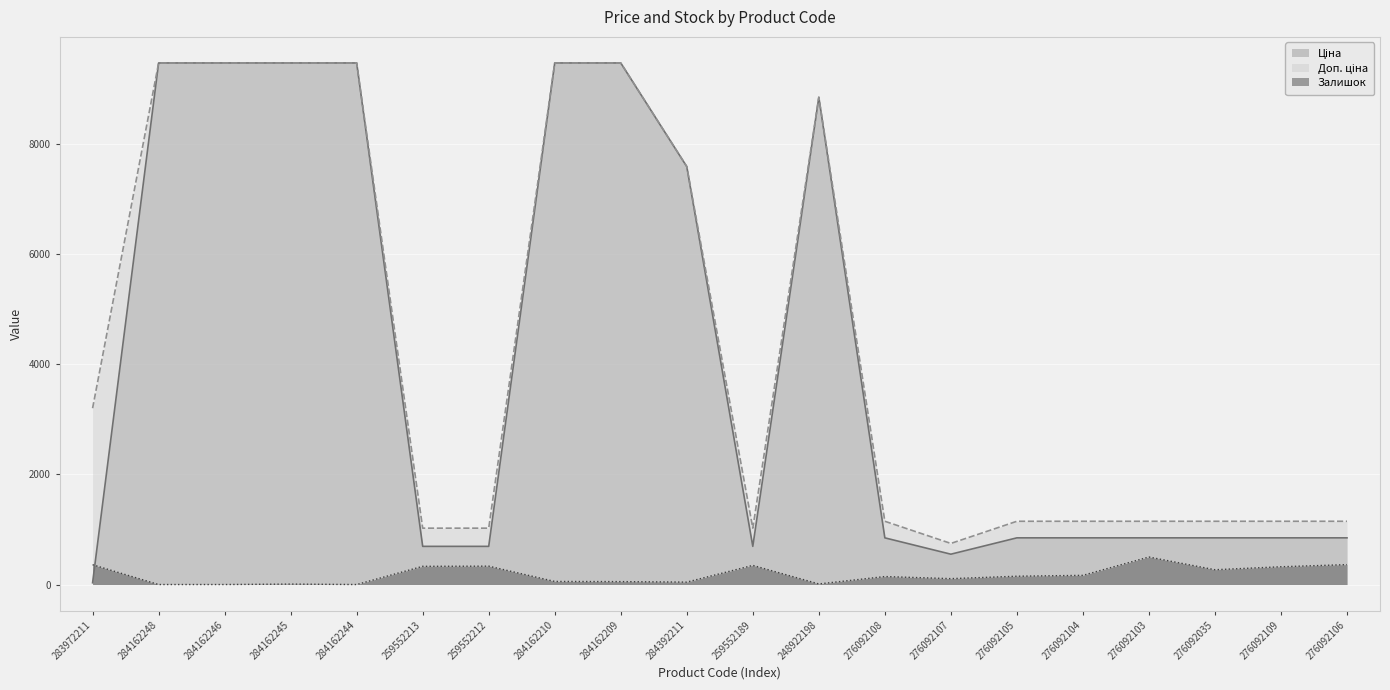

True or false: Доп. ціна has more than 2 interior local peaks.

False